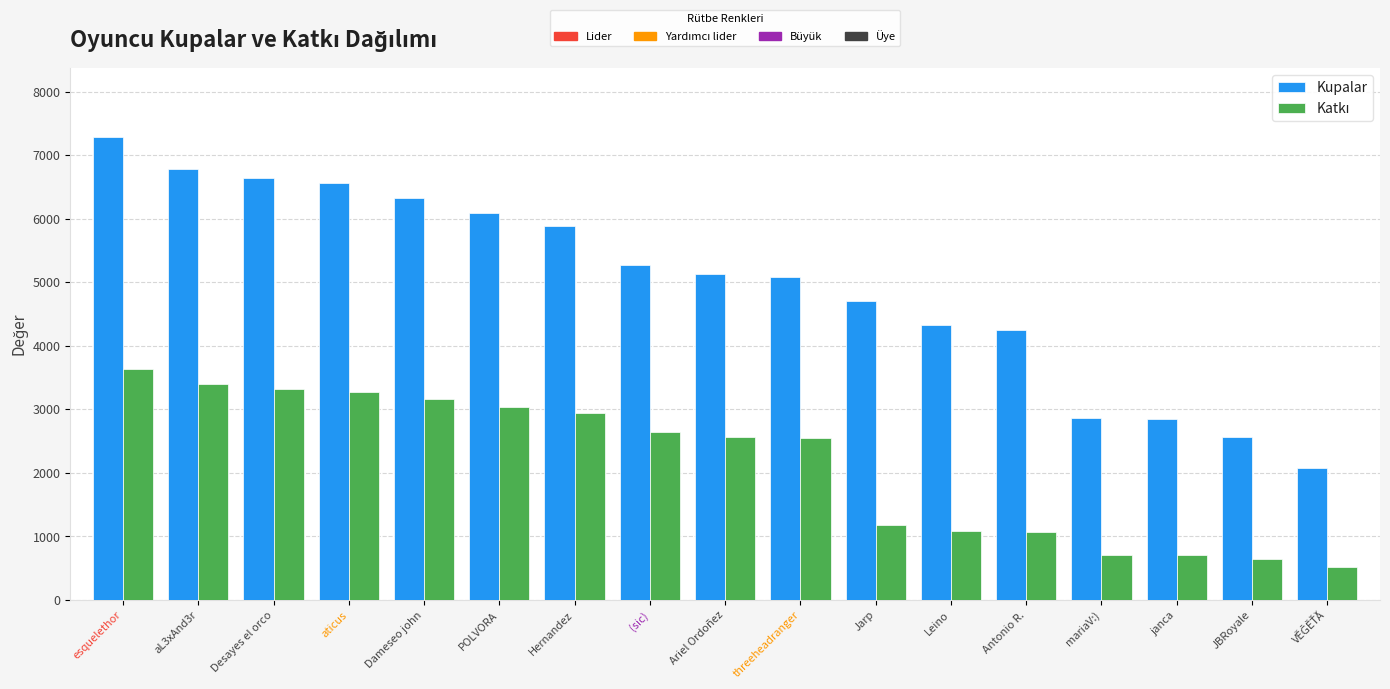

At which category is the sum across all series the highest?

esquelethor